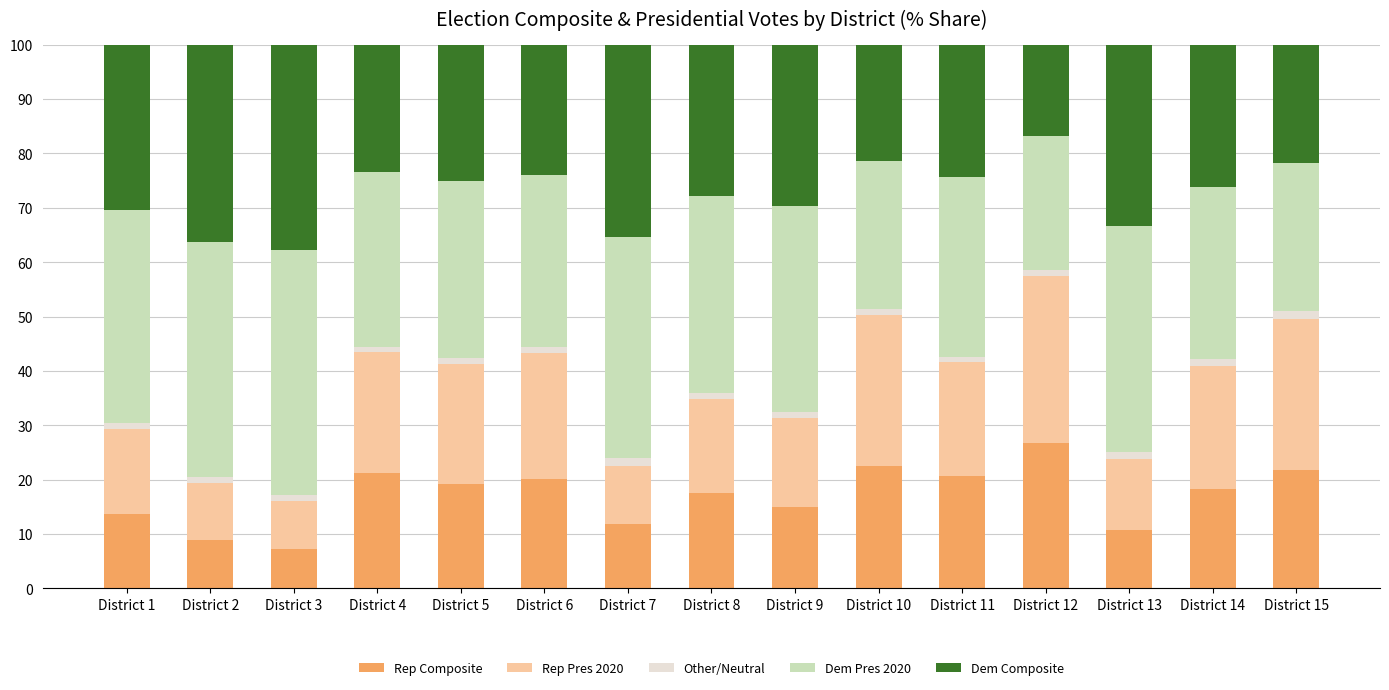

What is the sum of the Rep Pres 2020 values at District 2 and District 6?

33.6